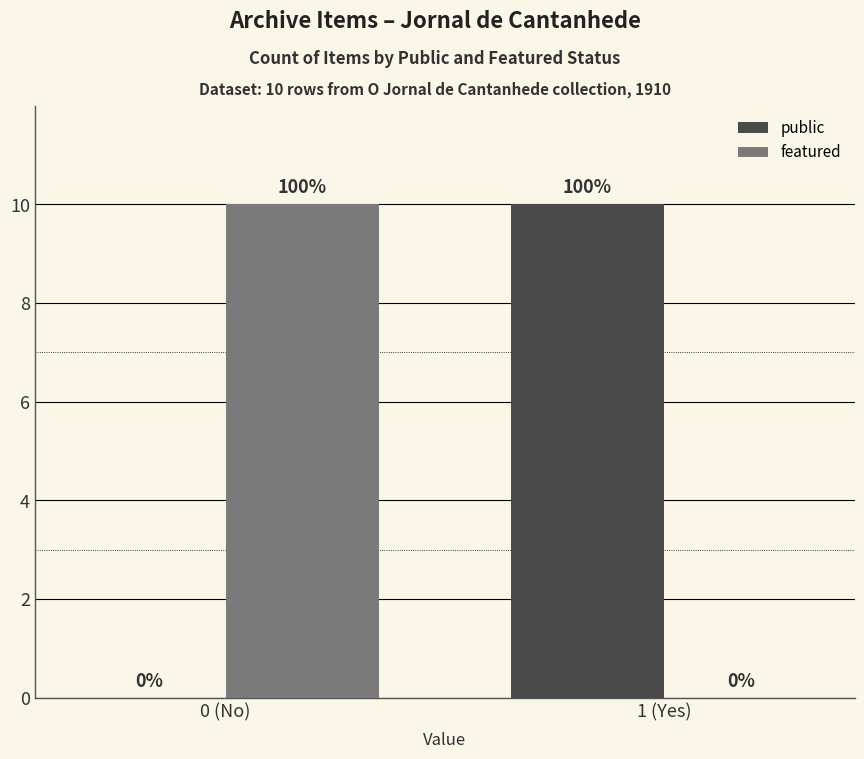

At which label is public closest to 5?

0 (No)